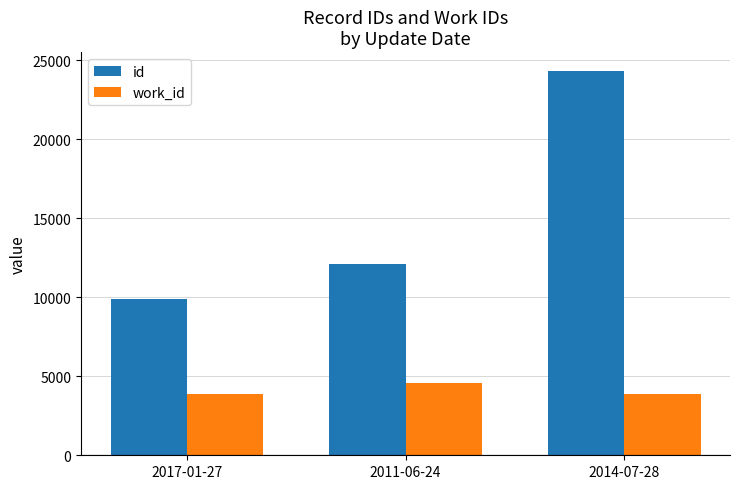

What is the difference between the maximum and second lowest values in the work_id series?

737